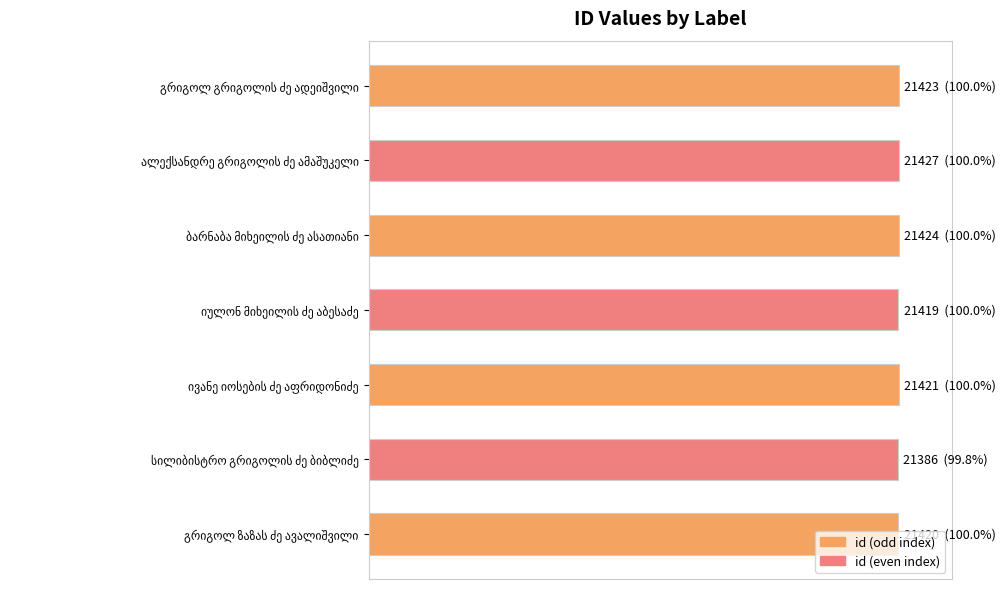

What is the sum of all values?

699.7